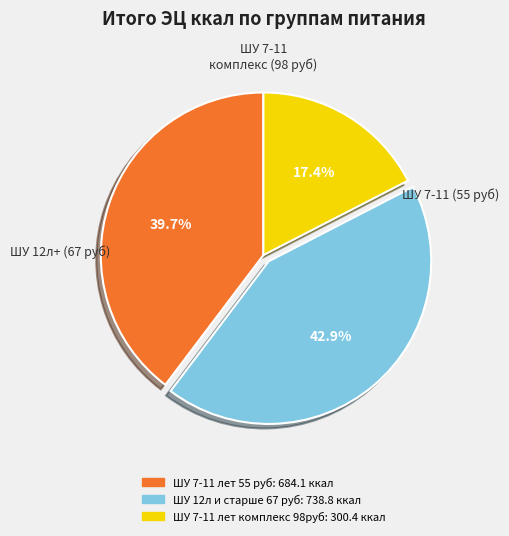

To the nearest percent, what is the difference between the ШУ 7-11 лет 55 руб and ШУ 7-11 лет комплекс 98руб slice percentages?

22%